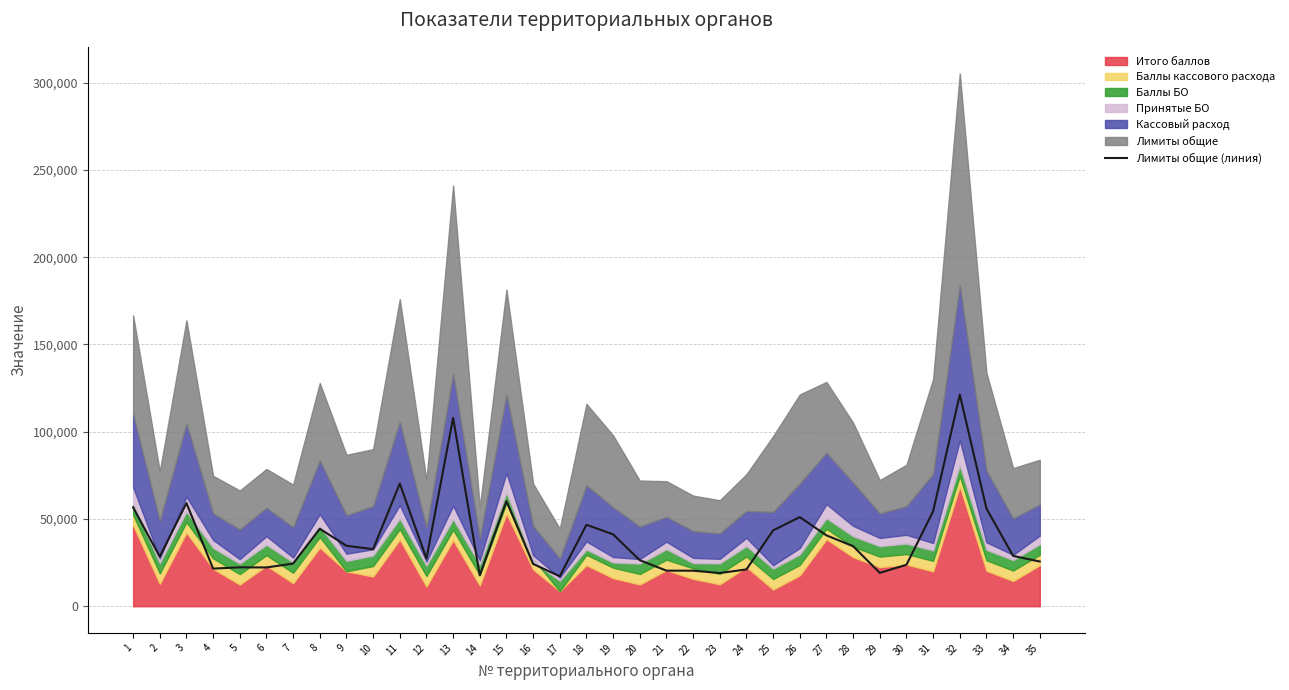

What value does the data have at 9?

34653.2